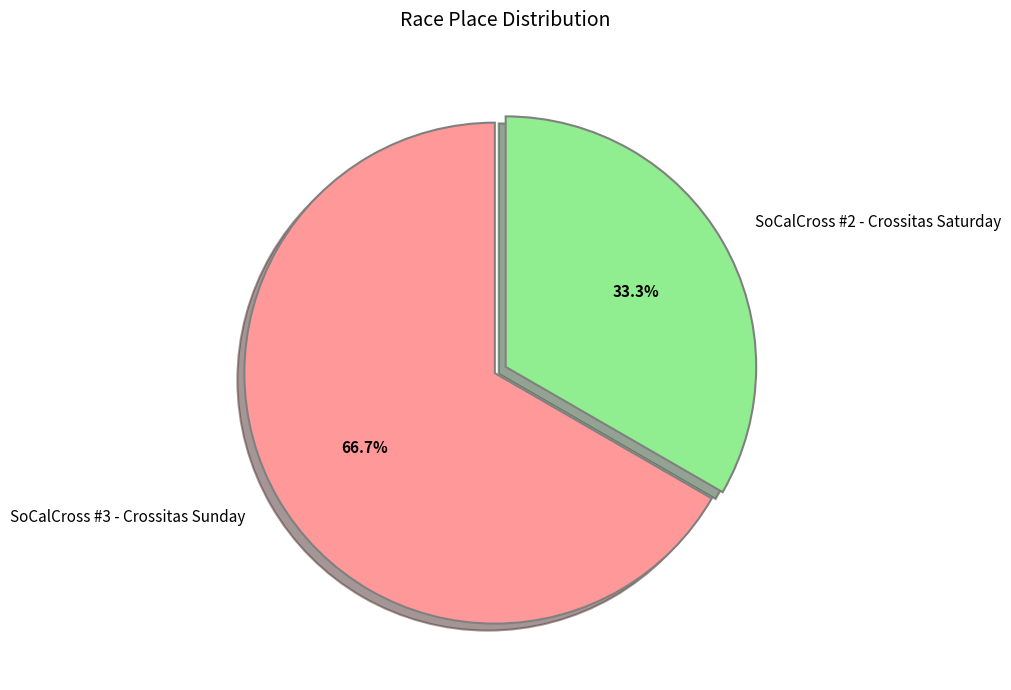

To the nearest percent, what percentage of the pie is SoCalCross #2 - Crossitas Saturday?

33%